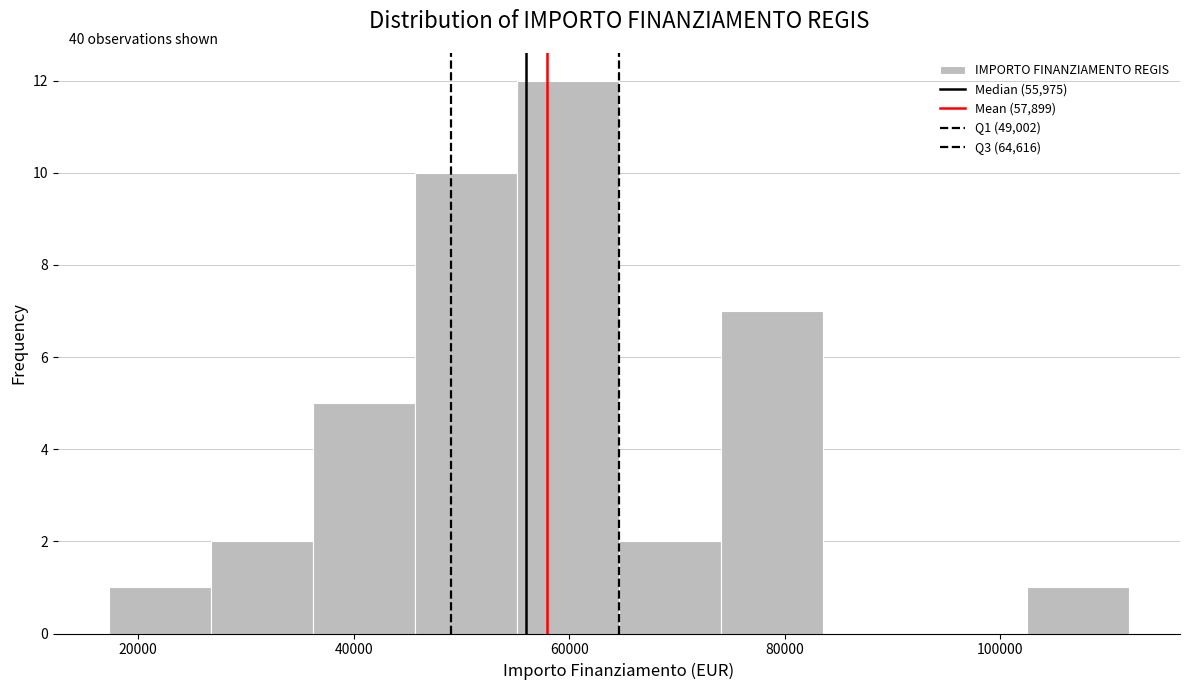

Over which range of the x-axis is the bar tallest?

56000 to 64000